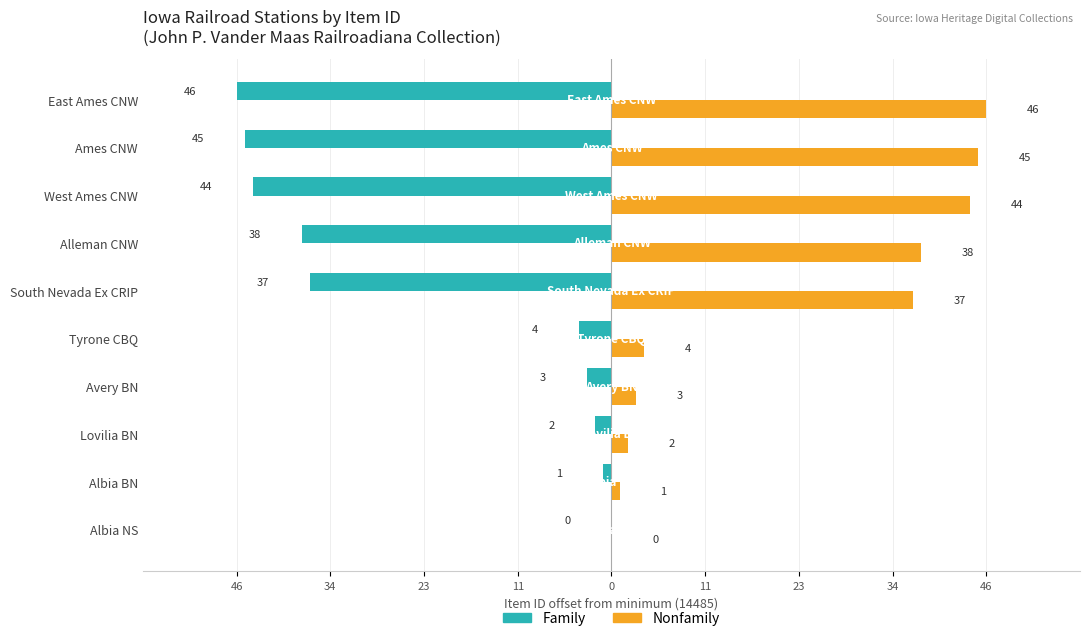

What are all the series names shown in the legend?

Family, Nonfamily